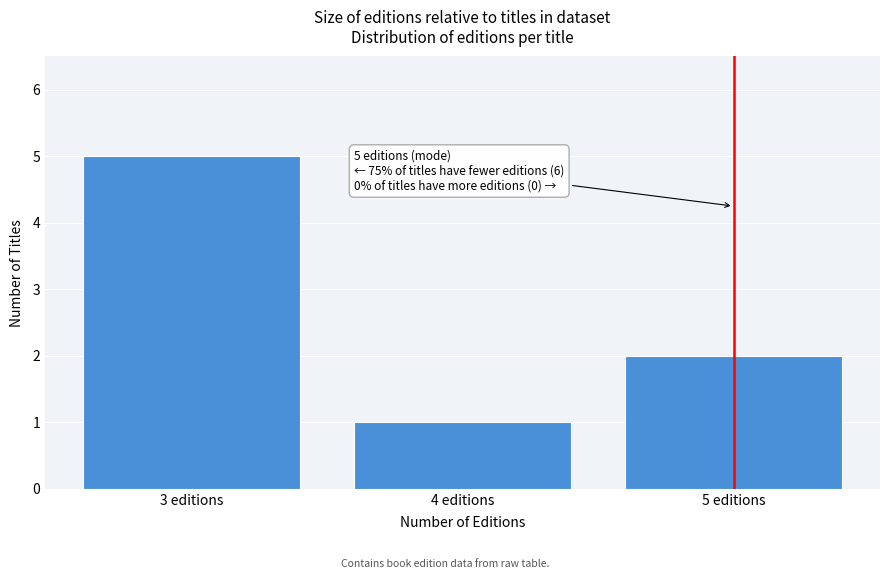

Reading left to right, list all the values displayed in this chart.

5	1	2